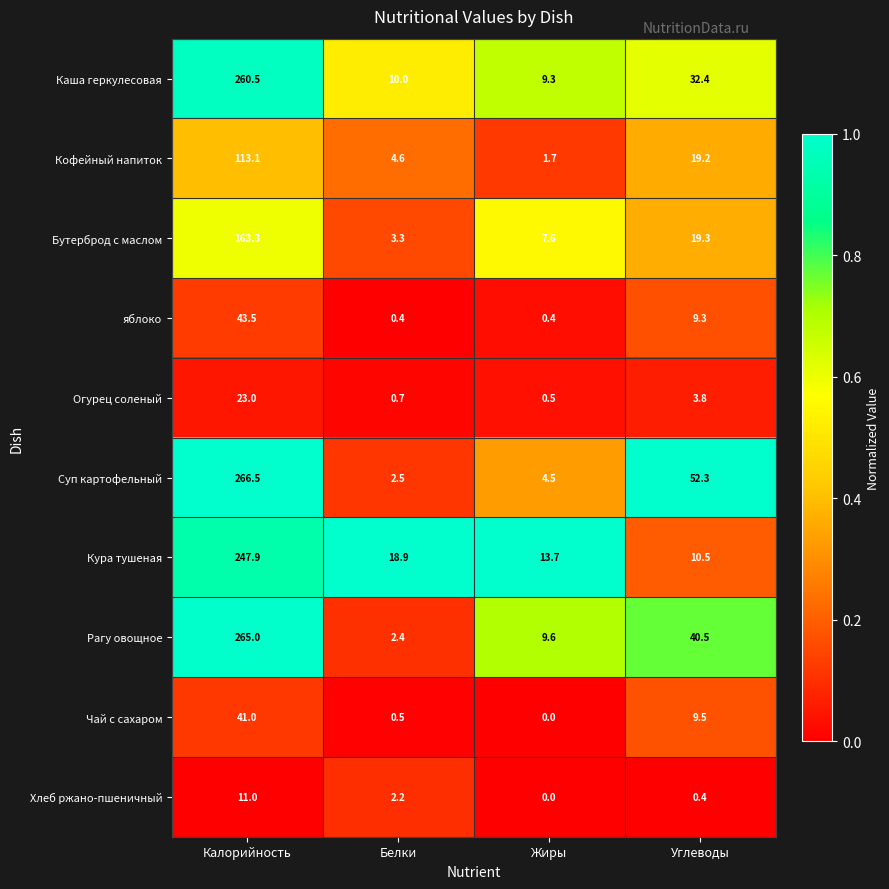

At which label does Рагу овощное first exceed 40?

Калорийность